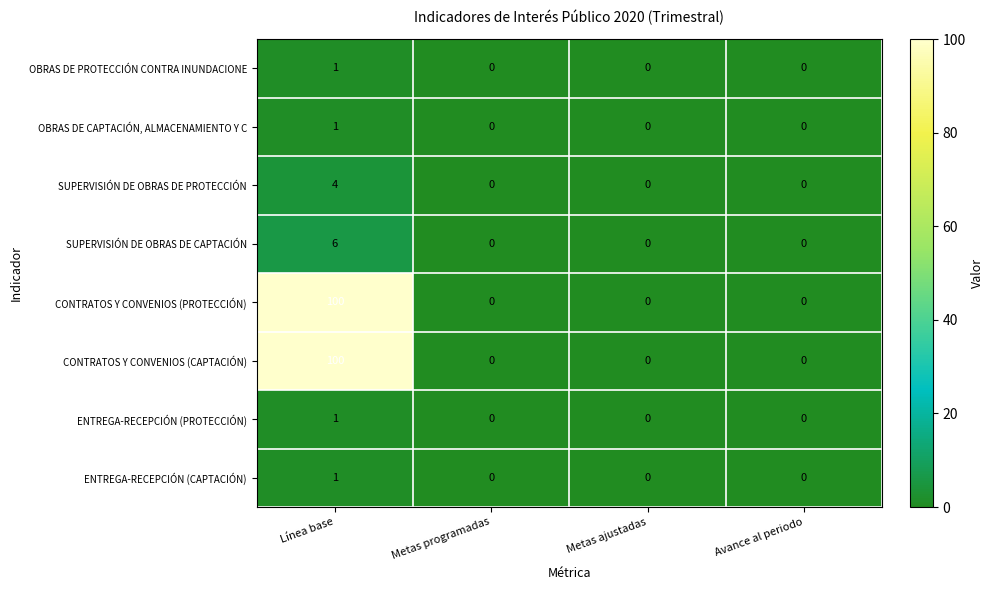

How many CONTRATOS Y CONVENIOS (CAPTACIÓN) values are between 0 and 100?

4